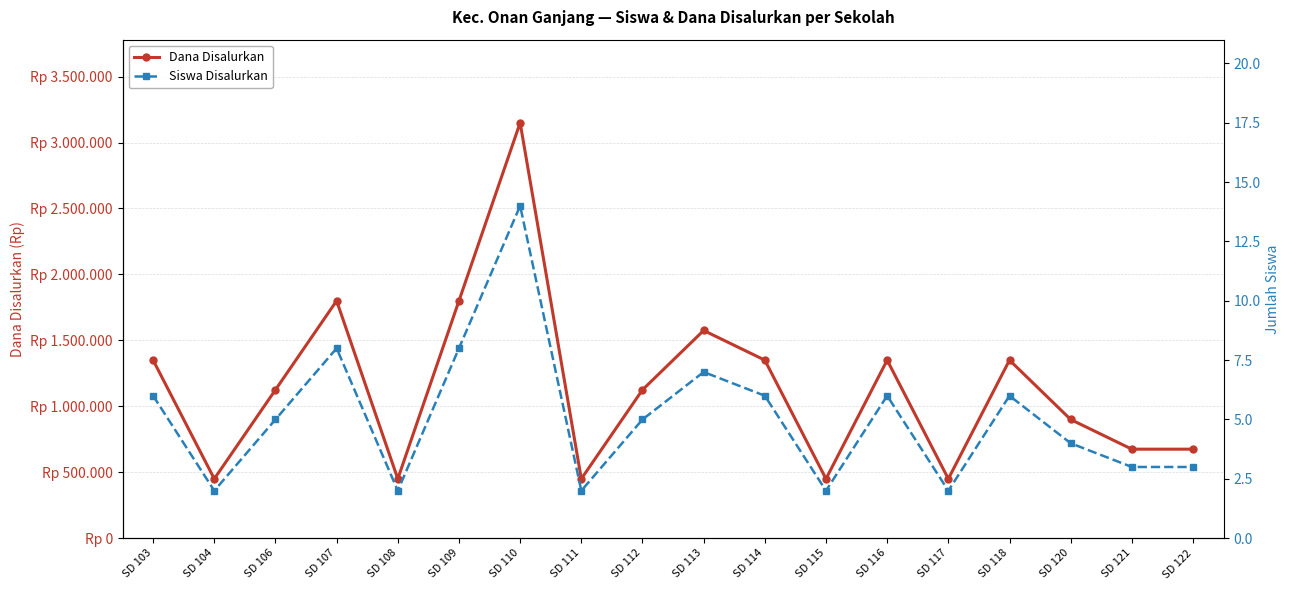

What is the value of the Siswa Disalurkan point at the 8th from the left?

2